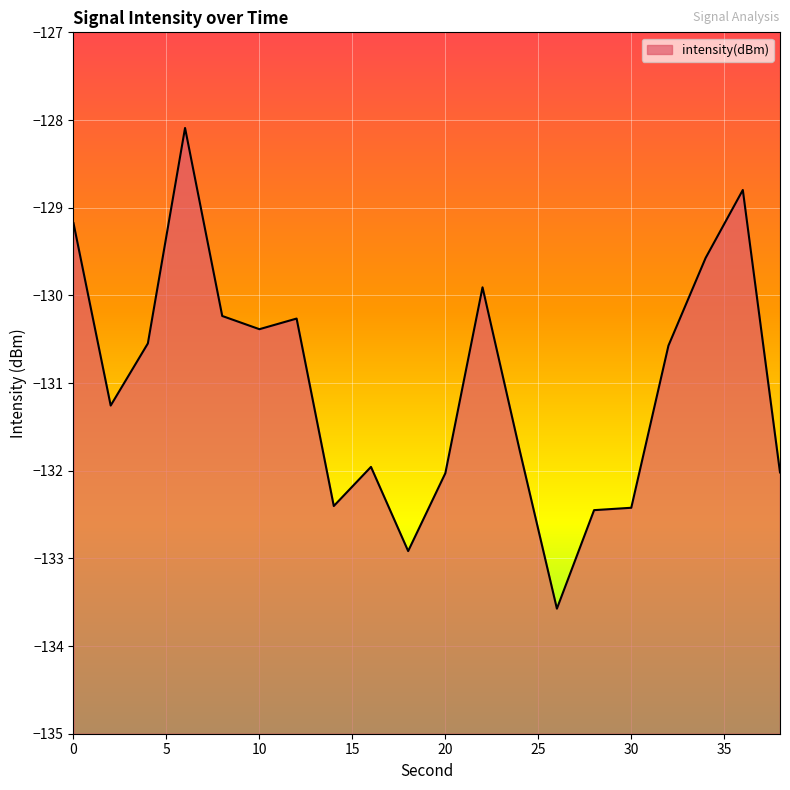

What is the value of the 20th point from the left?

-132.0